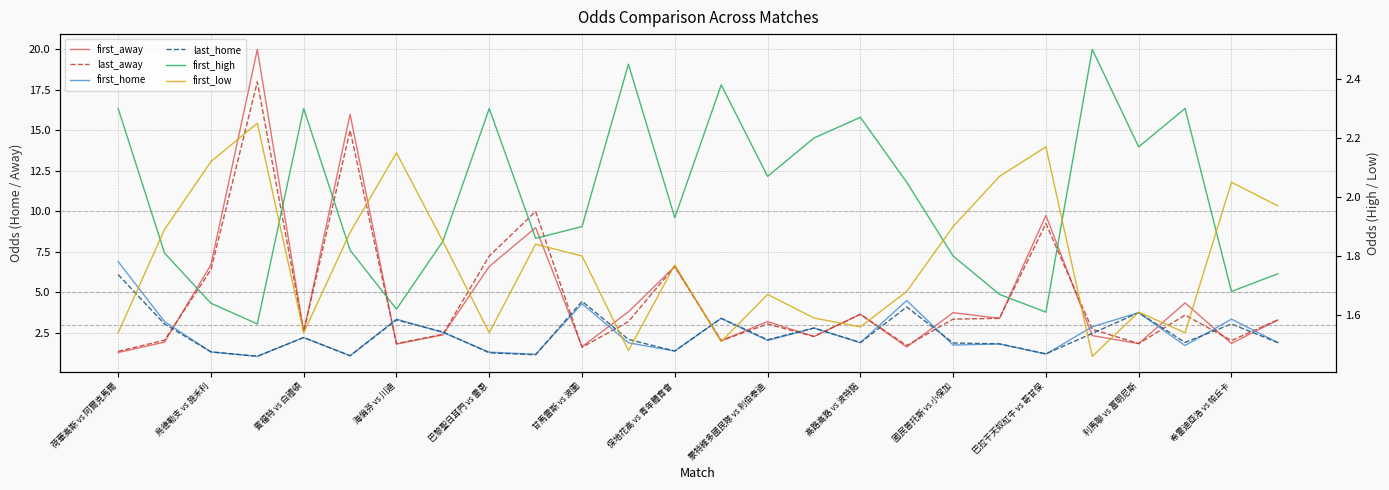

Reading left to right, what are all the values shown in this chart?

first_away: 荷華高斯 vs 阿爾克馬爾=1.3	莫斯科斯巴達 vs 辛尼特=1.9	烏德勒支 vs 施禾利=6.7	阿仙奴 vs 盧頓=20.0	賓福特 vs 白禮頓=2.6	利華古遜 vs 杜塞爾多夫=16.0	海倫芬 vs 川迪=1.8	費倫天拿 vs 阿特蘭大=2.4	巴黎聖日耳門 vs 雷恩=6.6	曼城 vs 阿士東維拉=9.0	甘馬雷斯 vs 波圖=1.6	古亞巴 vs 拉魯斯=3.8	保地花高 vs 青年體育會=6.6	侯治柏度 vs 學生隊=2.0	蒙特維多國民隊 vs 利伯泰迪=3.2	祖利亞諾 vs 達奴比奧=2.3	高路高路 vs 波特諾=3.6	特立尼登斯 vs 福塔雷薩=1.6	國民普托斯 vs 小保加=3.8	國際邁亞密 vs 蒙特雷=3.4	巴拉干天奴紅牛 vs 哥甘保=9.8	聖羅倫素 vs 彭美拉斯=2.3	利馬聯 vs 富明尼斯=1.8	巴耶杜帕爾聯 vs 卡拉雷聯=4.3	希雷迪亞洛 vs 帕丘卡=1.9	艾卡馬特 vs FC奧倫堡=3.3
last_away: 荷華高斯 vs 阿爾克馬爾=1.4	莫斯科斯巴達 vs 辛尼特=2.0	烏德勒支 vs 施禾利=6.4	阿仙奴 vs 盧頓=18.0	賓福特 vs 白禮頓=2.6	利華古遜 vs 杜塞爾多夫=15.0	海倫芬 vs 川迪=1.8	費倫天拿 vs 阿特蘭大=2.4	巴黎聖日耳門 vs 雷恩=7.2	曼城 vs 阿士東維拉=10.0	甘馬雷斯 vs 波圖=1.6	古亞巴 vs 拉魯斯=3.2	保地花高 vs 青年體育會=6.6	侯治柏度 vs 學生隊=2.0	蒙特維多國民隊 vs 利伯泰迪=3.0	祖利亞諾 vs 達奴比奧=2.3	高路高路 vs 波特諾=3.6	特立尼登斯 vs 福塔雷薩=1.7	國民普托斯 vs 小保加=3.4	國際邁亞密 vs 蒙特雷=3.4	巴拉干天奴紅牛 vs 哥甘保=9.2	聖羅倫素 vs 彭美拉斯=2.7	利馬聯 vs 富明尼斯=1.8	巴耶杜帕爾聯 vs 卡拉雷聯=3.6	希雷迪亞洛 vs 帕丘卡=2.0	艾卡馬特 vs FC奧倫堡=3.3
first_home: 荷華高斯 vs 阿爾克馬爾=6.9	莫斯科斯巴達 vs 辛尼特=3.2	烏德勒支 vs 施禾利=1.3	阿仙奴 vs 盧頓=1.1	賓福特 vs 白禮頓=2.2	利華古遜 vs 杜塞爾多夫=1.1	海倫芬 vs 川迪=3.4	費倫天拿 vs 阿特蘭大=2.5	巴黎聖日耳門 vs 雷恩=1.3	曼城 vs 阿士東維拉=1.2	甘馬雷斯 vs 波圖=4.3	古亞巴 vs 拉魯斯=1.9	保地花高 vs 青年體育會=1.4	侯治柏度 vs 學生隊=3.4	蒙特維多國民隊 vs 利伯泰迪=2.0	祖利亞諾 vs 達奴比奧=2.8	高路高路 vs 波特諾=1.9	特立尼登斯 vs 福塔雷薩=4.5	國民普托斯 vs 小保加=1.8	國際邁亞密 vs 蒙特雷=1.8	巴拉干天奴紅牛 vs 哥甘保=1.2	聖羅倫素 vs 彭美拉斯=2.9	利馬聯 vs 富明尼斯=3.8	巴耶杜帕爾聯 vs 卡拉雷聯=1.7	希雷迪亞洛 vs 帕丘卡=3.4	艾卡馬特 vs FC奧倫堡=1.9
last_home: 荷華高斯 vs 阿爾克馬爾=6.1	莫斯科斯巴達 vs 辛尼特=3.0	烏德勒支 vs 施禾利=1.3	阿仙奴 vs 盧頓=1.1	賓福特 vs 白禮頓=2.2	利華古遜 vs 杜塞爾多夫=1.1	海倫芬 vs 川迪=3.3	費倫天拿 vs 阿特蘭大=2.6	巴黎聖日耳門 vs 雷恩=1.3	曼城 vs 阿士東維拉=1.1	甘馬雷斯 vs 波圖=4.5	古亞巴 vs 拉魯斯=2.1	保地花高 vs 青年體育會=1.4	侯治柏度 vs 學生隊=3.4	蒙特維多國民隊 vs 利伯泰迪=2.1	祖利亞諾 vs 達奴比奧=2.8	高路高路 vs 波特諾=1.9	特立尼登斯 vs 福塔雷薩=4.1	國民普托斯 vs 小保加=1.9	國際邁亞密 vs 蒙特雷=1.8	巴拉干天奴紅牛 vs 哥甘保=1.2	聖羅倫素 vs 彭美拉斯=2.5	利馬聯 vs 富明尼斯=3.8	巴耶杜帕爾聯 vs 卡拉雷聯=1.9	希雷迪亞洛 vs 帕丘卡=3.0	艾卡馬特 vs FC奧倫堡=1.9
first_high: 荷華高斯 vs 阿爾克馬爾=2.3	莫斯科斯巴達 vs 辛尼特=1.8	烏德勒支 vs 施禾利=1.6	阿仙奴 vs 盧頓=1.6	賓福特 vs 白禮頓=2.3	利華古遜 vs 杜塞爾多夫=1.8	海倫芬 vs 川迪=1.6	費倫天拿 vs 阿特蘭大=1.9	巴黎聖日耳門 vs 雷恩=2.3	曼城 vs 阿士東維拉=1.9	甘馬雷斯 vs 波圖=1.9	古亞巴 vs 拉魯斯=2.5	保地花高 vs 青年體育會=1.9	侯治柏度 vs 學生隊=2.4	蒙特維多國民隊 vs 利伯泰迪=2.1	祖利亞諾 vs 達奴比奧=2.2	高路高路 vs 波特諾=2.3	特立尼登斯 vs 福塔雷薩=2.0	國民普托斯 vs 小保加=1.8	國際邁亞密 vs 蒙特雷=1.7	巴拉干天奴紅牛 vs 哥甘保=1.6	聖羅倫素 vs 彭美拉斯=2.5	利馬聯 vs 富明尼斯=2.2	巴耶杜帕爾聯 vs 卡拉雷聯=2.3	希雷迪亞洛 vs 帕丘卡=1.7	艾卡馬特 vs FC奧倫堡=1.7
first_low: 荷華高斯 vs 阿爾克馬爾=1.5	莫斯科斯巴達 vs 辛尼特=1.9	烏德勒支 vs 施禾利=2.1	阿仙奴 vs 盧頓=2.2	賓福特 vs 白禮頓=1.5	利華古遜 vs 杜塞爾多夫=1.9	海倫芬 vs 川迪=2.1	費倫天拿 vs 阿特蘭大=1.9	巴黎聖日耳門 vs 雷恩=1.5	曼城 vs 阿士東維拉=1.8	甘馬雷斯 vs 波圖=1.8	古亞巴 vs 拉魯斯=1.5	保地花高 vs 青年體育會=1.8	侯治柏度 vs 學生隊=1.5	蒙特維多國民隊 vs 利伯泰迪=1.7	祖利亞諾 vs 達奴比奧=1.6	高路高路 vs 波特諾=1.6	特立尼登斯 vs 福塔雷薩=1.7	國民普托斯 vs 小保加=1.9	國際邁亞密 vs 蒙特雷=2.1	巴拉干天奴紅牛 vs 哥甘保=2.2	聖羅倫素 vs 彭美拉斯=1.5	利馬聯 vs 富明尼斯=1.6	巴耶杜帕爾聯 vs 卡拉雷聯=1.5	希雷迪亞洛 vs 帕丘卡=2.0	艾卡馬特 vs FC奧倫堡=2.0